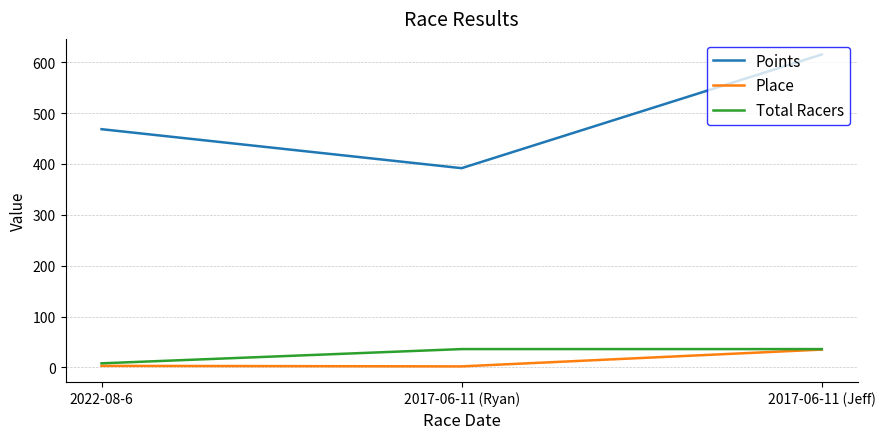

At which category is the sum across all series the highest?

2017-06-11 (Jeff)